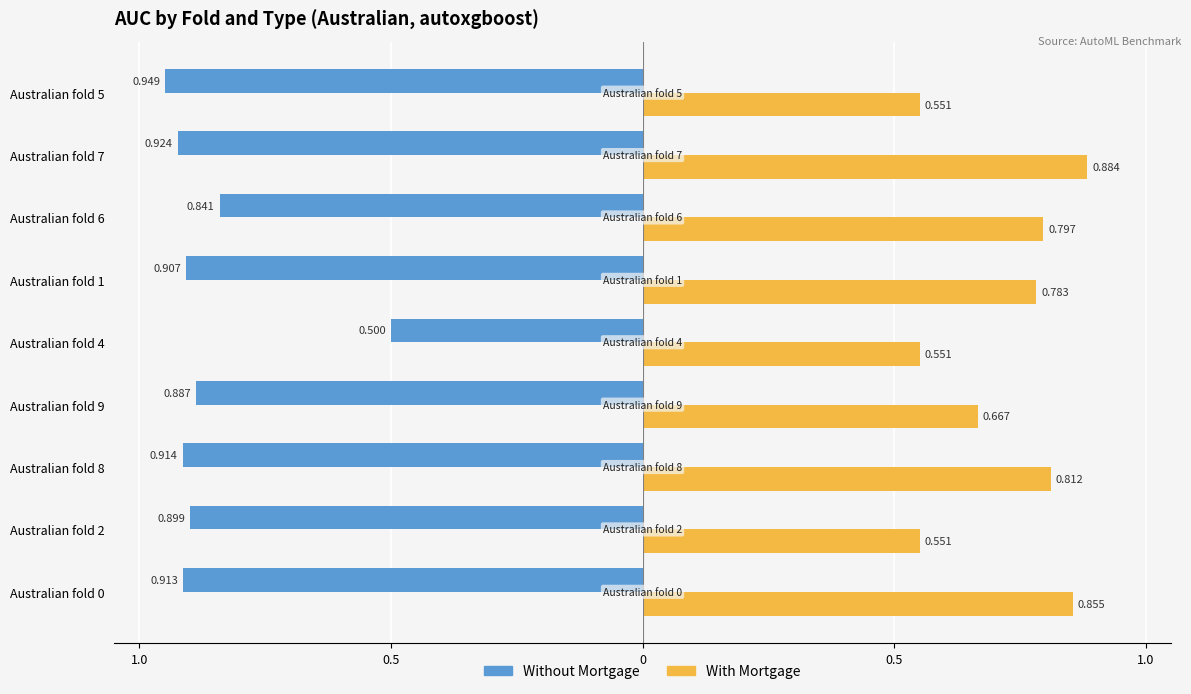

What are all the series names shown in the legend?

Without Mortgage, With Mortgage